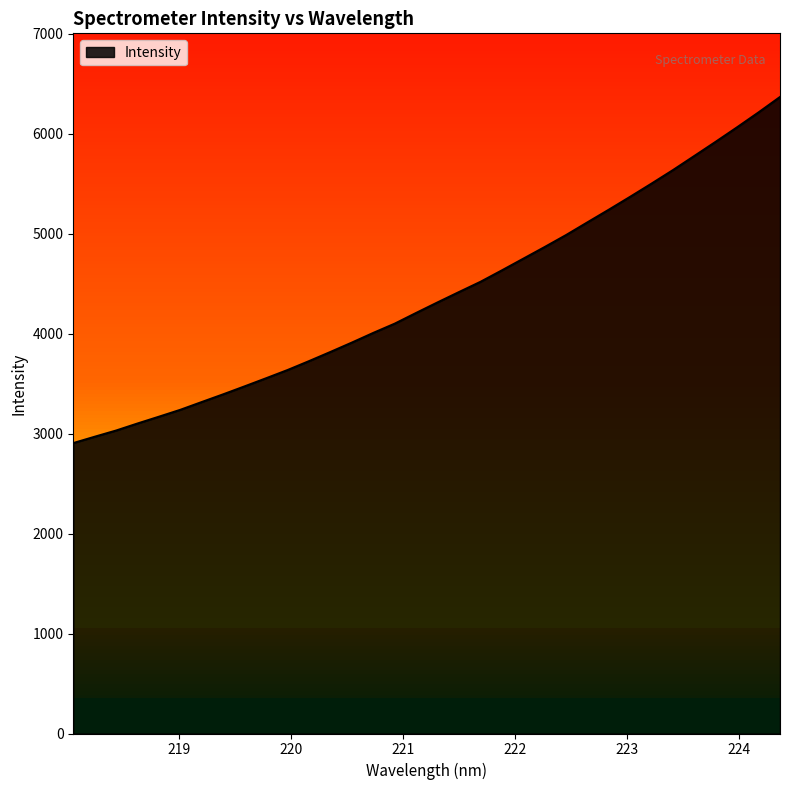

Where does the data first go above 4313?

221.3083